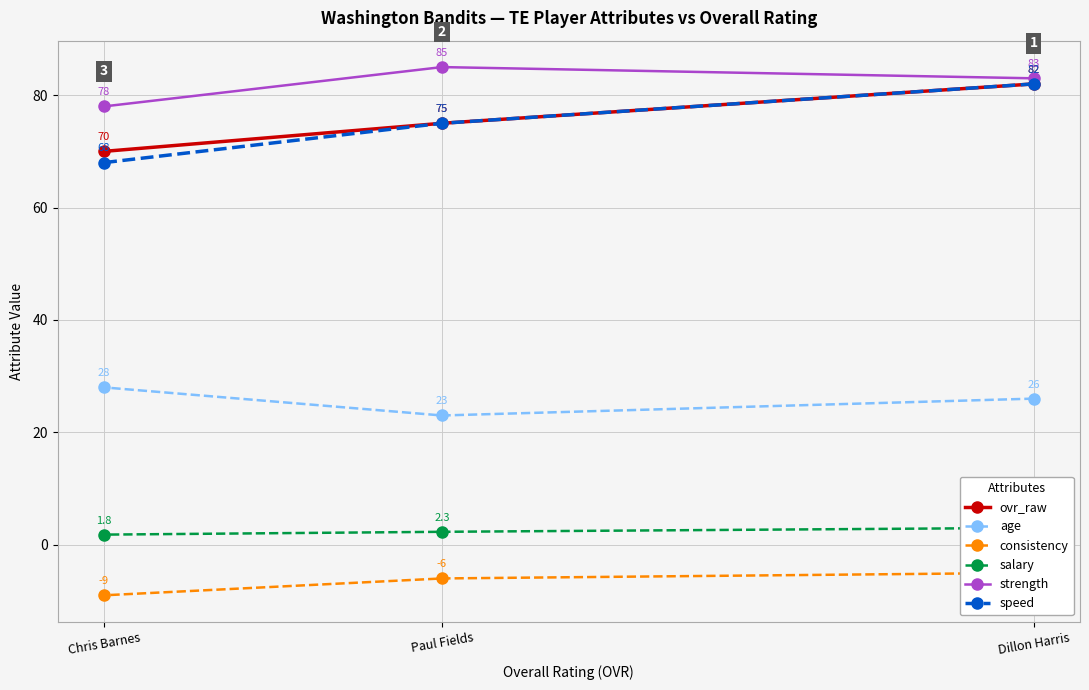

What is the value of the age point at the 3rd from the left?

26